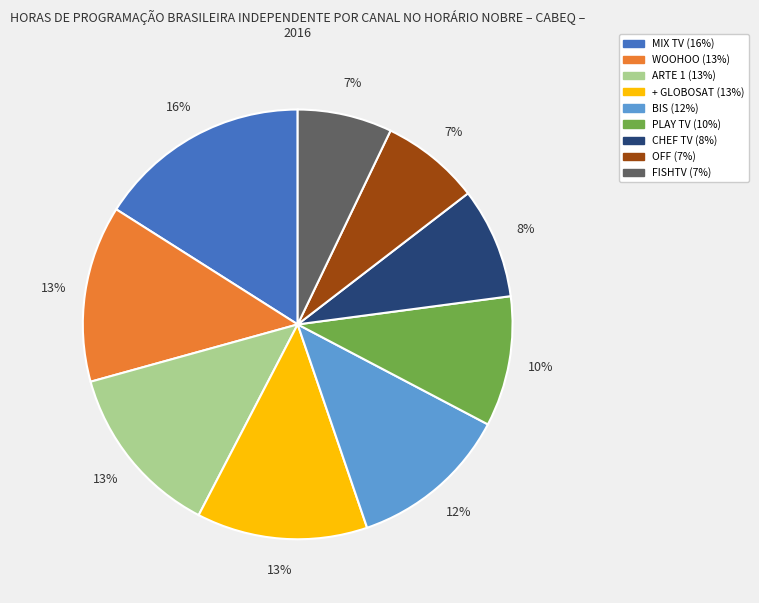

Which category has the biggest portion of the pie?

MIX TV